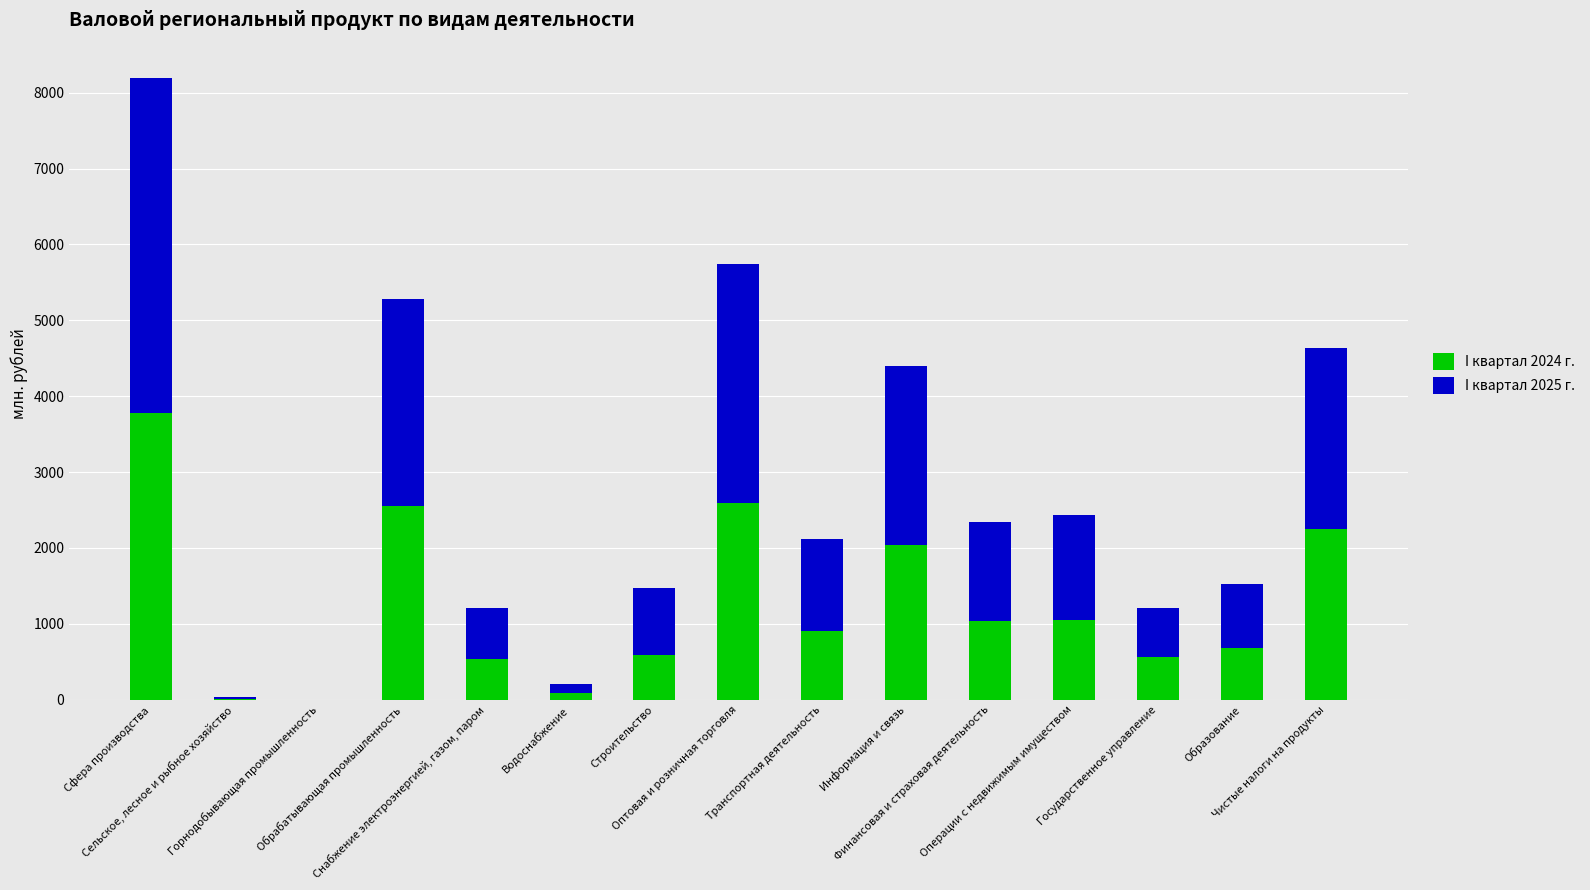

Are the bars grouped side by side (vs. stacked)?

No